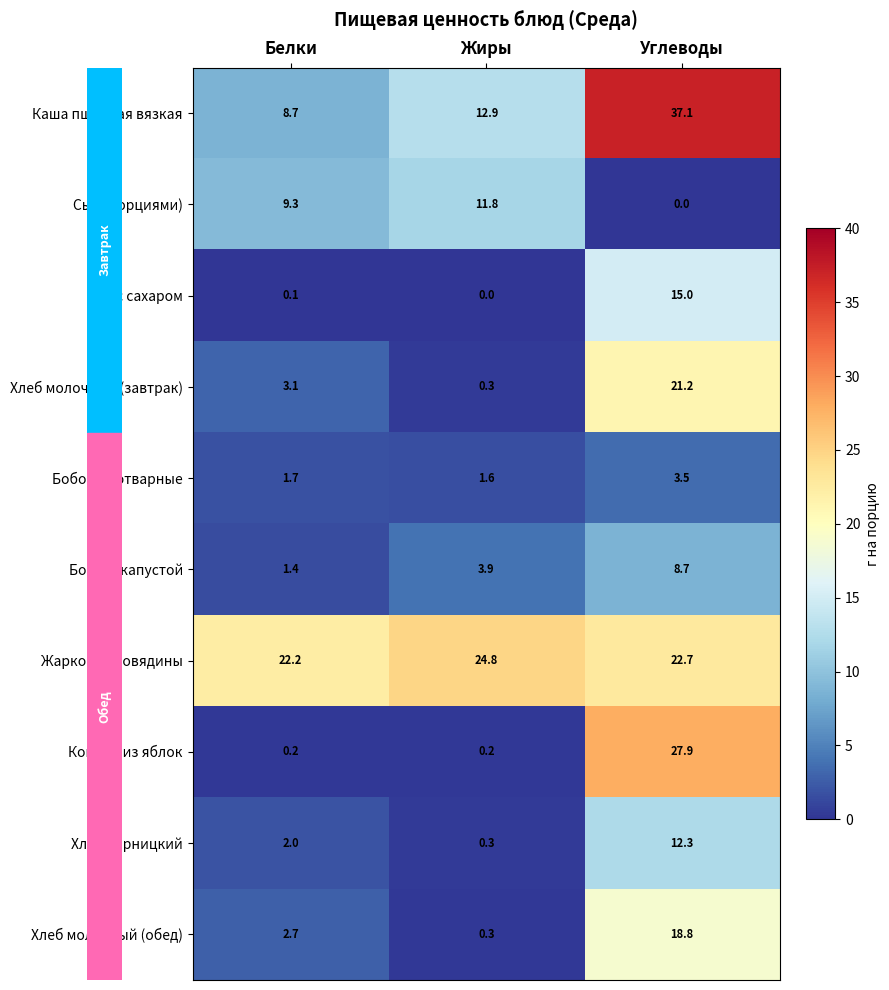

Between Жиры and Углеводы, which series saw the biggest shift?

Компот из яблок